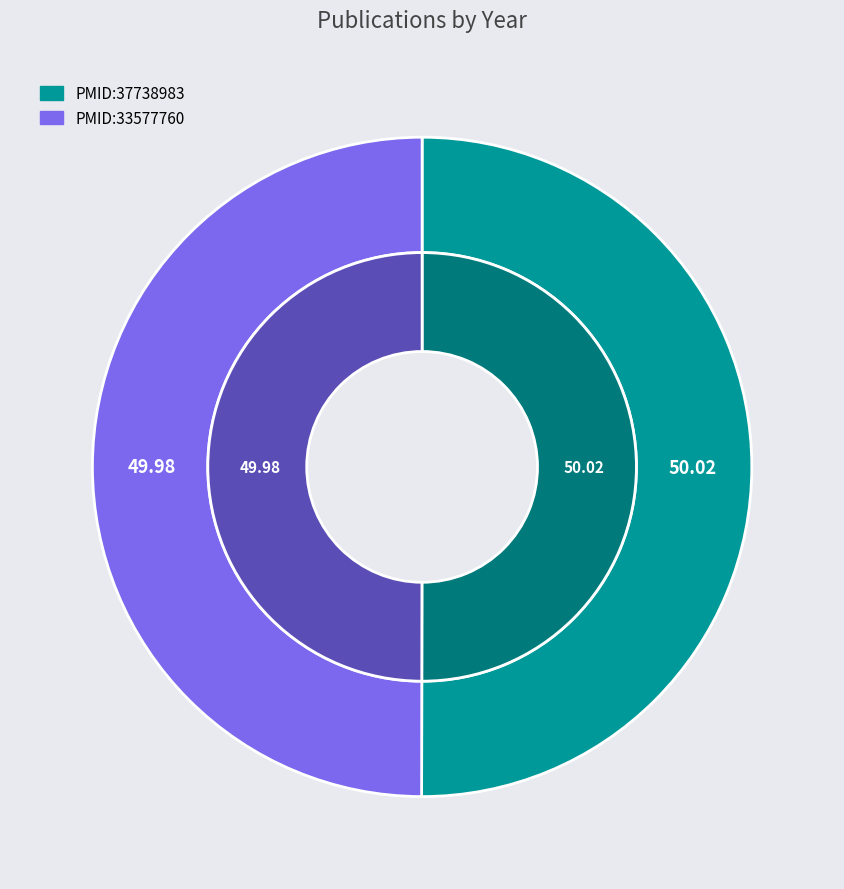

Do PMID:33577760 and PMID:37738983 together represent more than half of the pie?

Yes